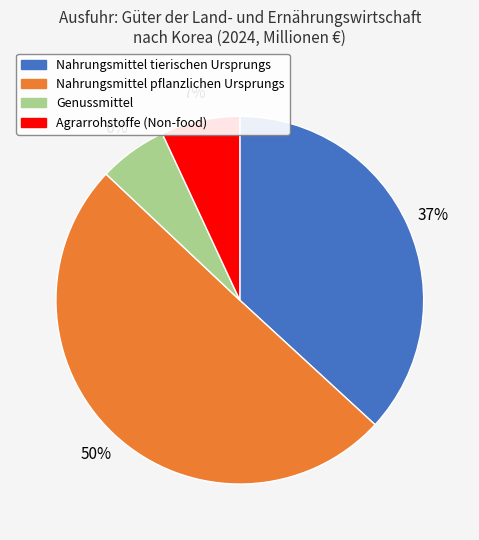

To the nearest percent, what is the difference between the Agrarrohstoffe (Non-food) and Nahrungsmittel tierischen Ursprungs slice percentages?

30%